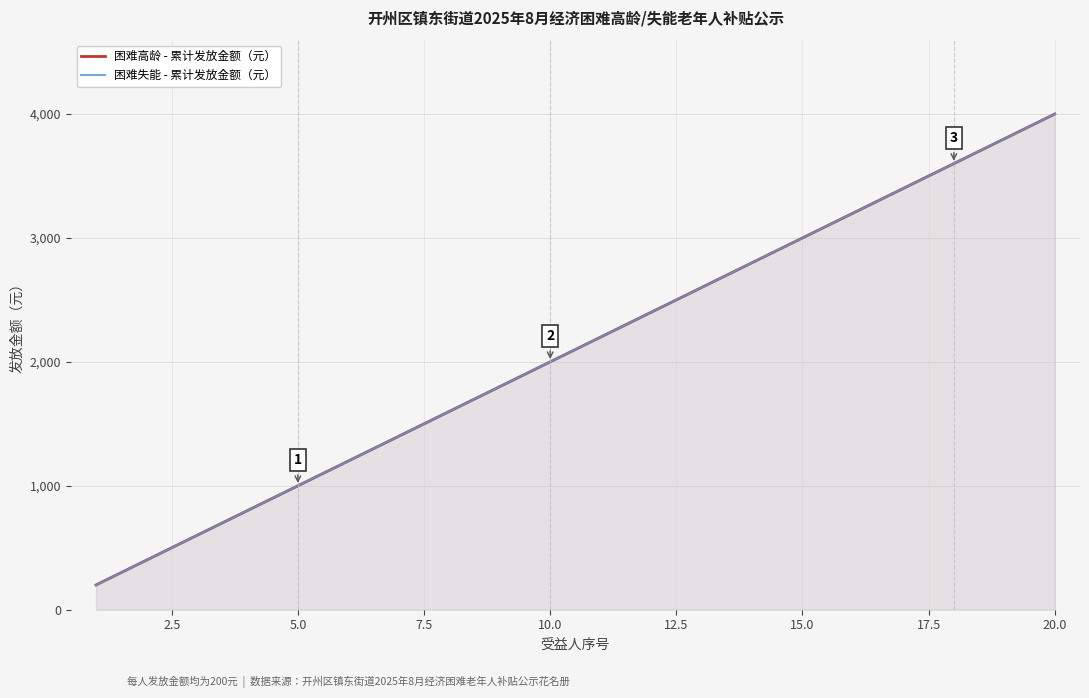

At how many categories does at least one series exceed 1570?

13